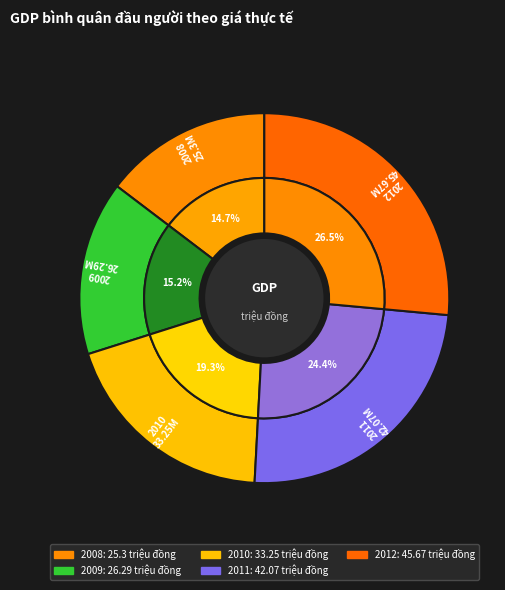

What is the ratio of the value at 2008 to the value at 2011?

0.6